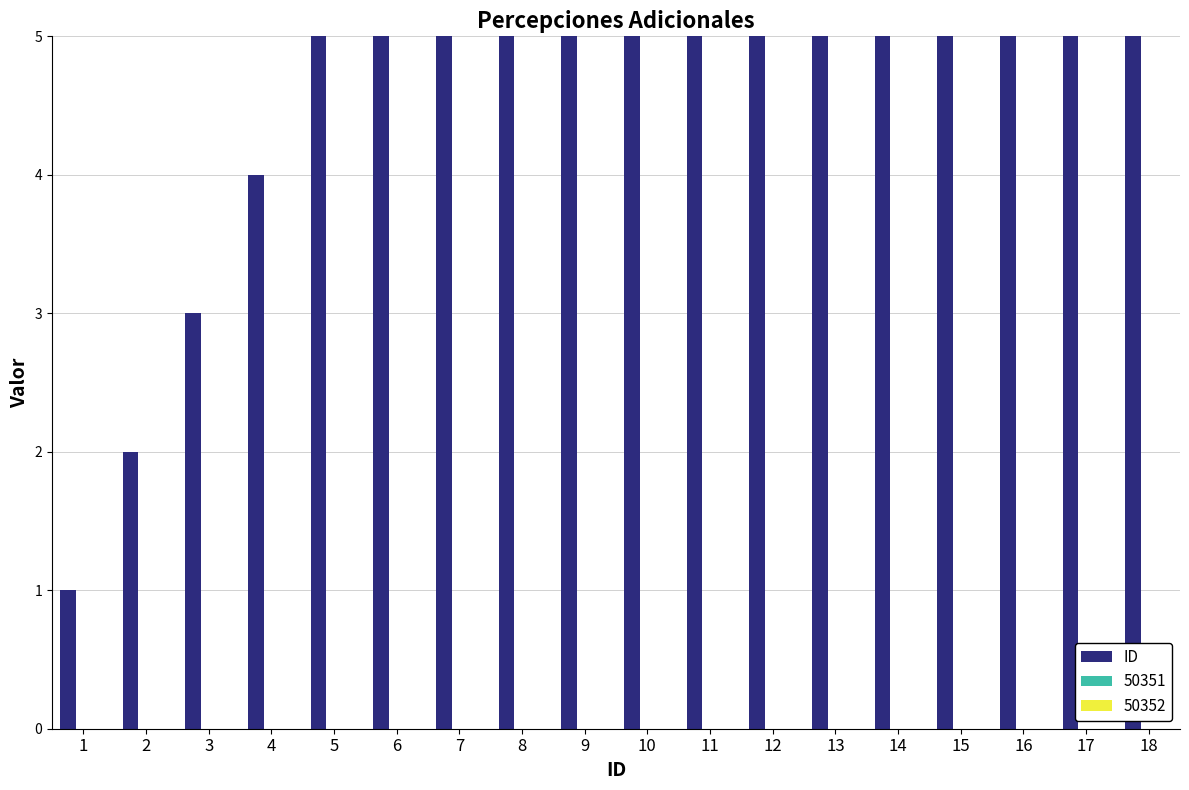

What is the value of the 8th bar from the left?

8